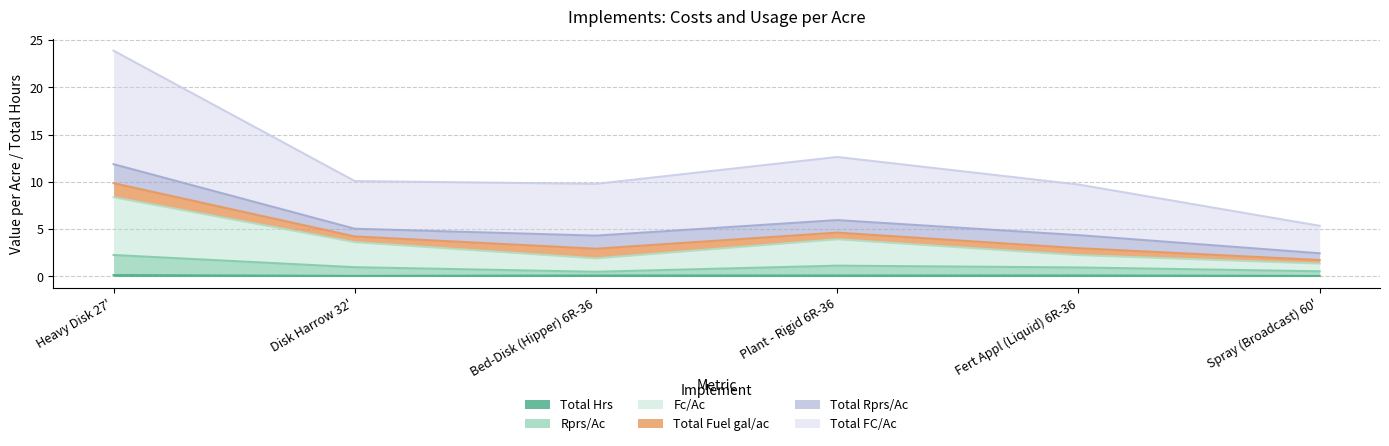

How many interior local valleys does the Total FC/Ac series have?

1